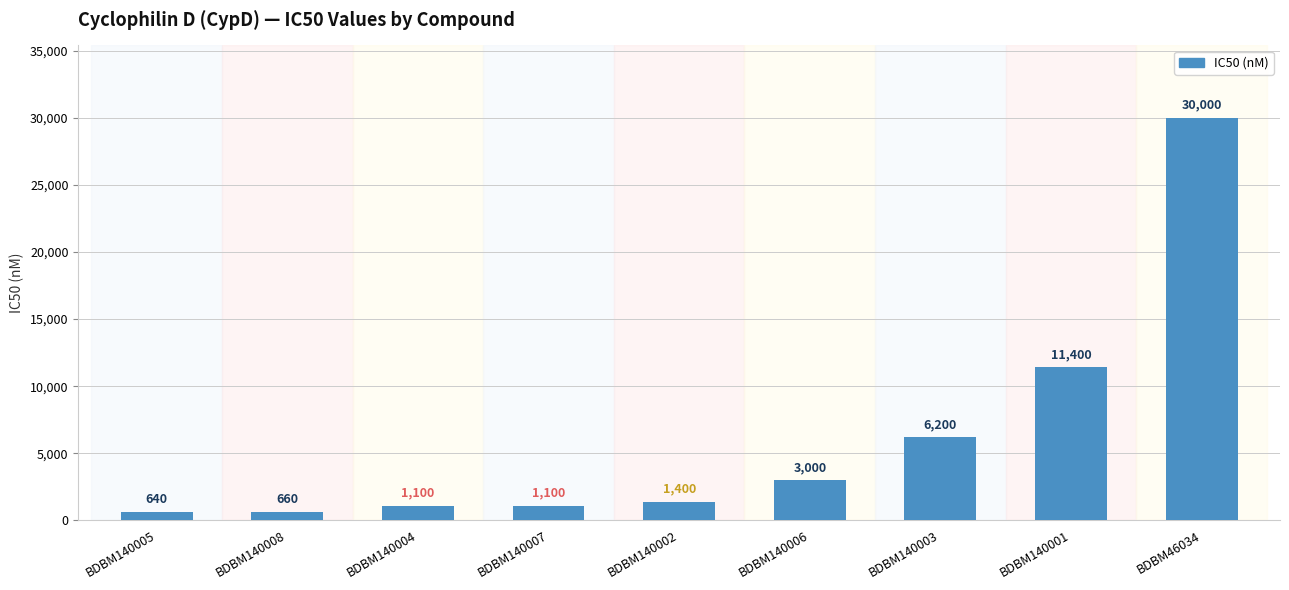

What is the label of the 7th bar from the left?

BDBM140003